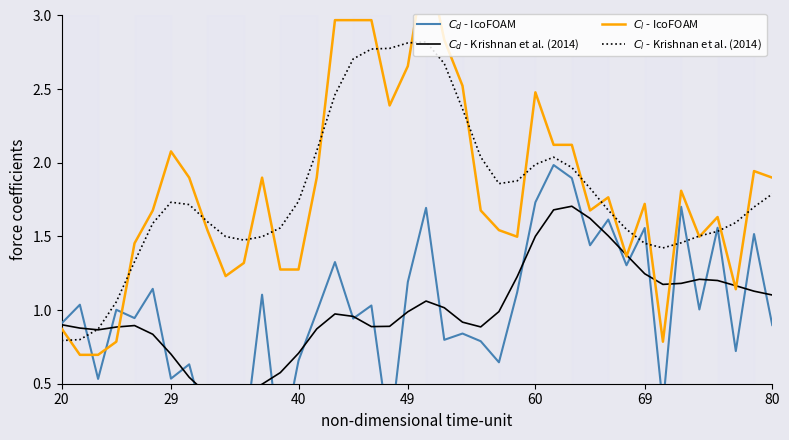

In $C_l$ - Krishnan et al. (2014), how many points are lower than both neighbors (excluding endpoints)?

3